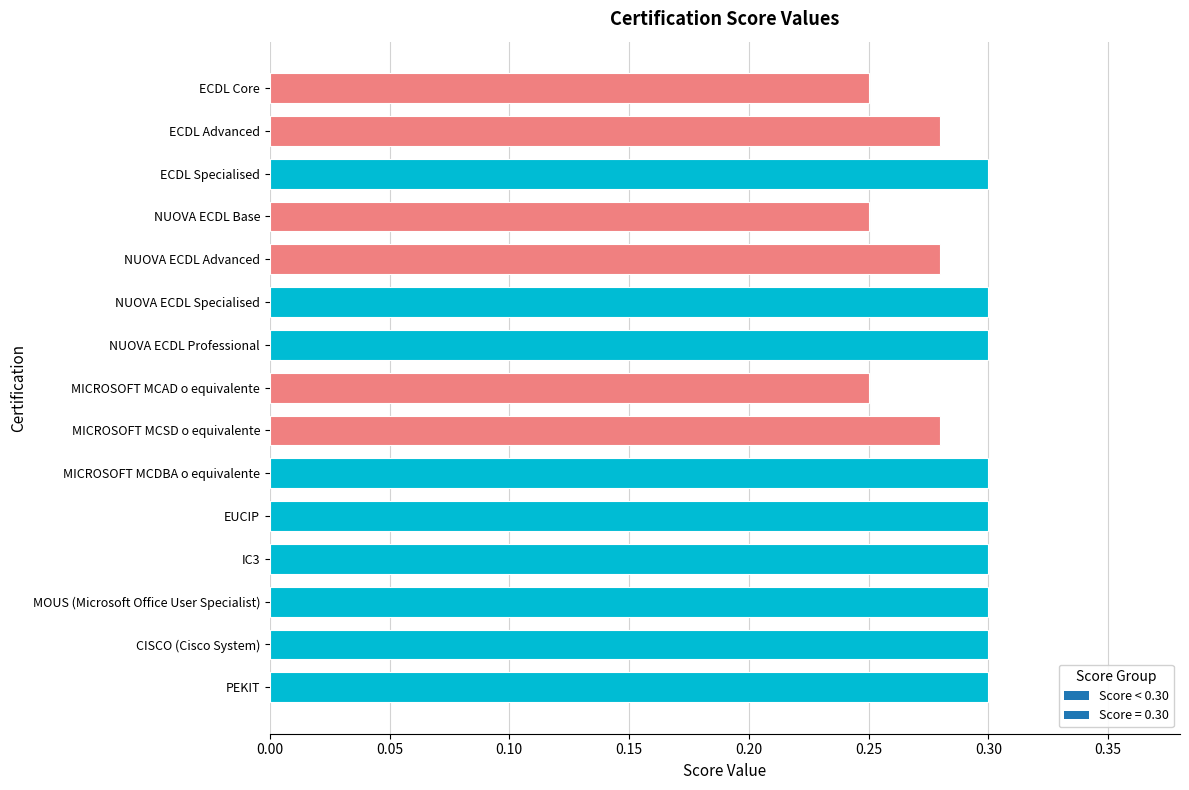

How many values are between 0 and 1?

15